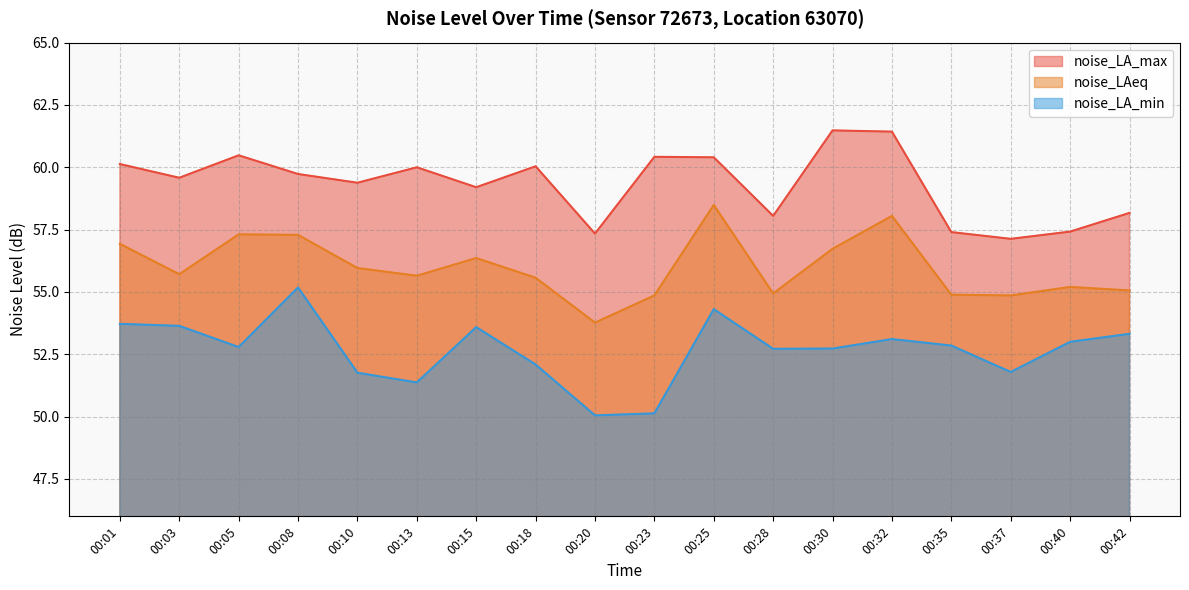

True or false: noise_LAeq and noise_LA_min intersect in this chart.

False